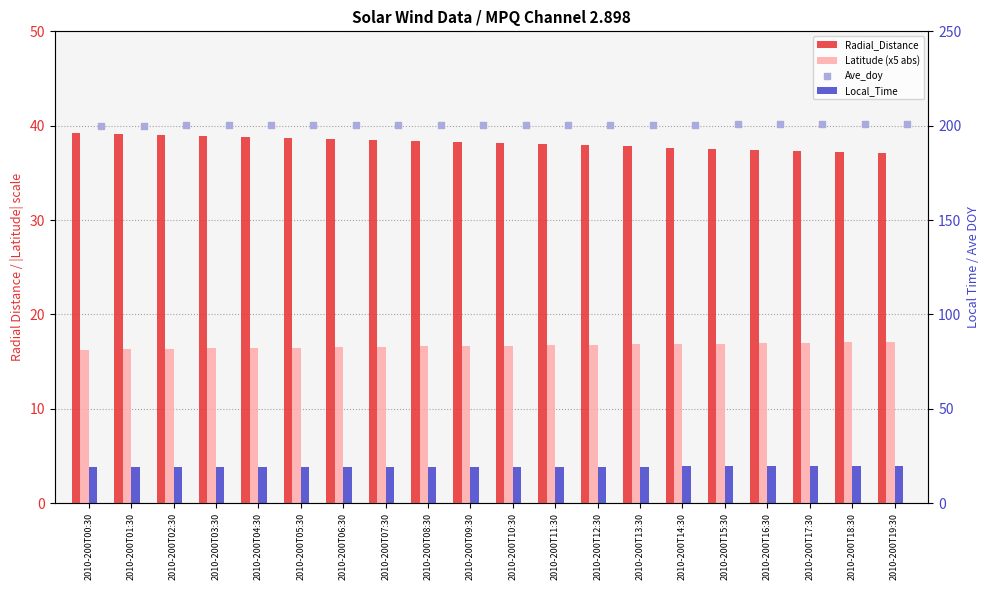

Which series has the largest total across all categories?

Ave_doy